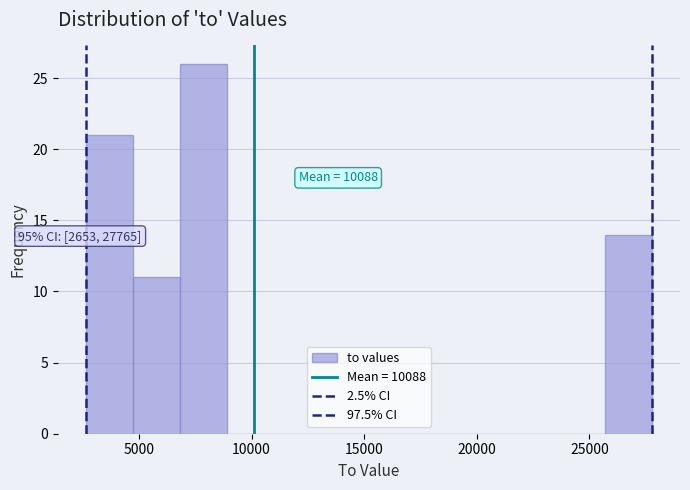

Which range on the x-axis has the tallest bar?

7000 to 9000